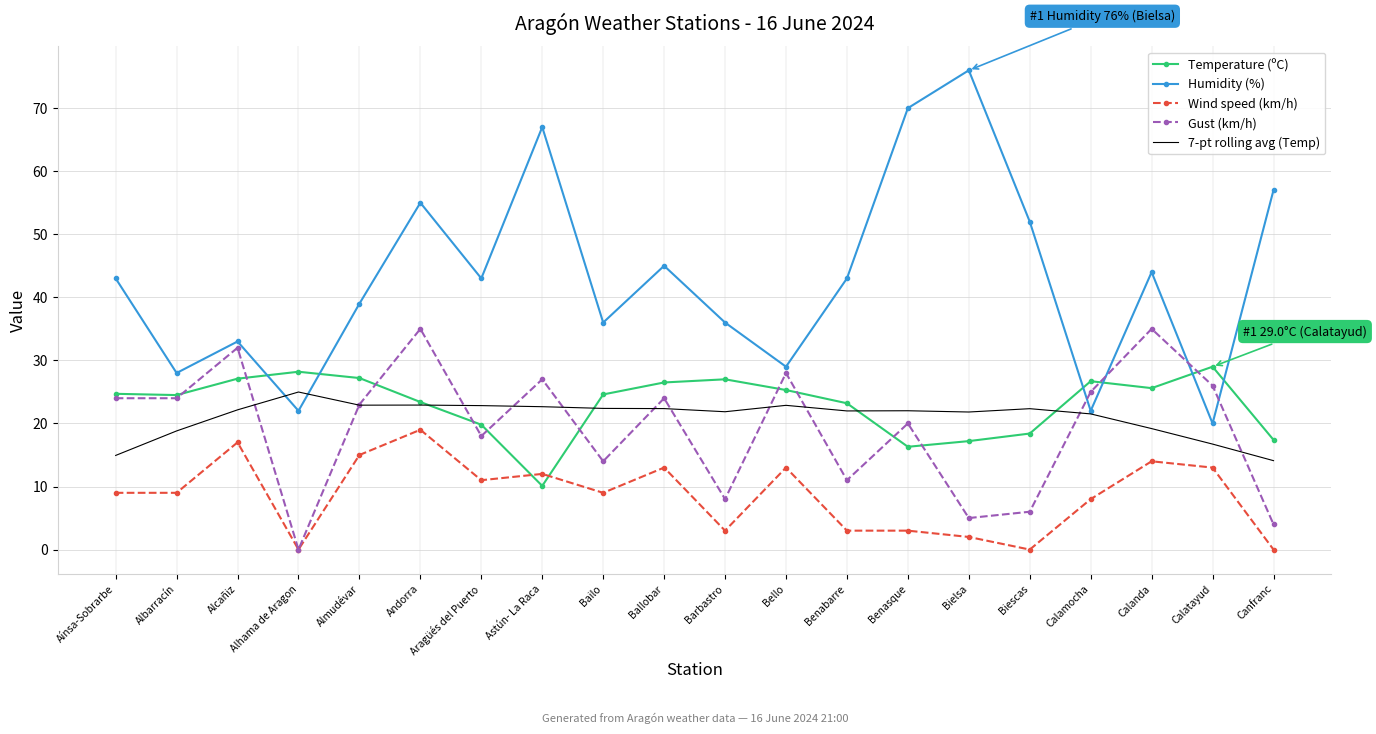

What are all the series names shown in the legend?

Temperature (ºC), Humidity (%), Wind speed (km/h), Gust (km/h), 7-pt rolling avg (Temp)